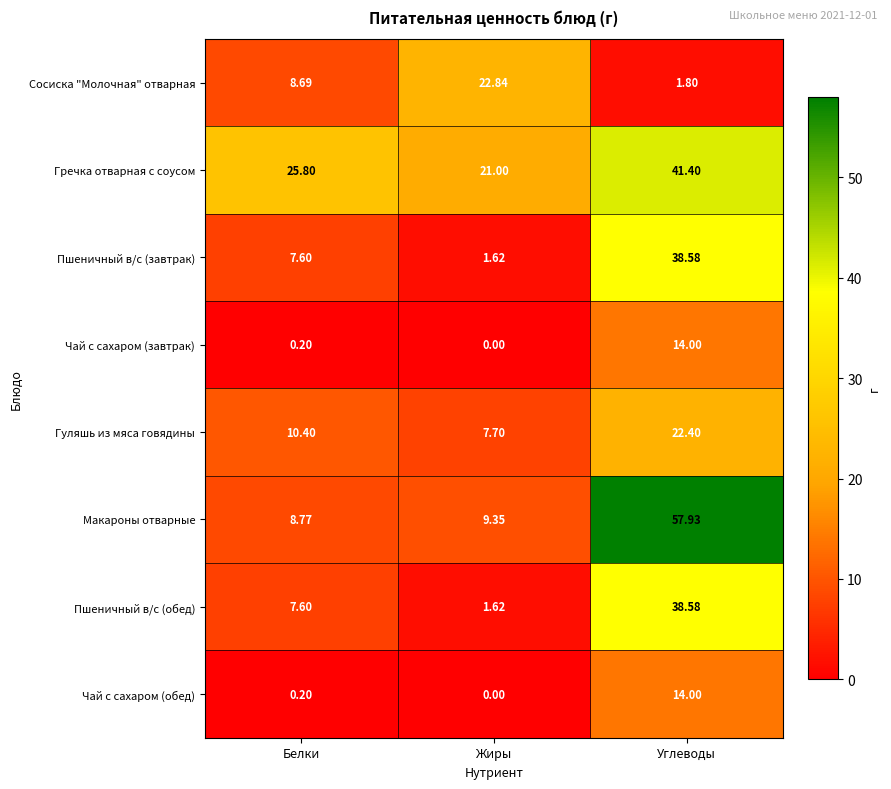

Which label corresponds to the largest value in the chart?

Углеводы